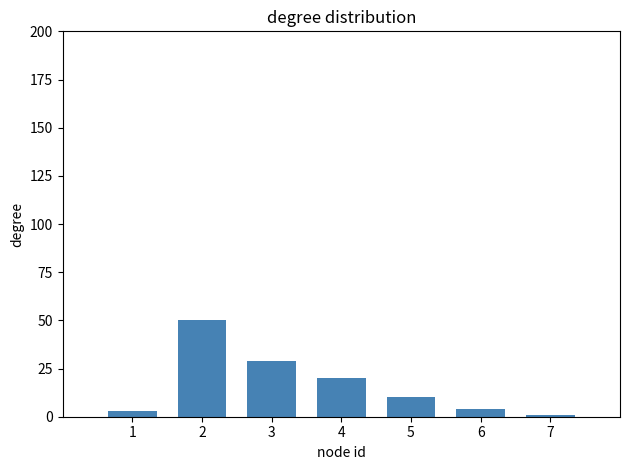

What is the change in value from 1 to 2?

+47